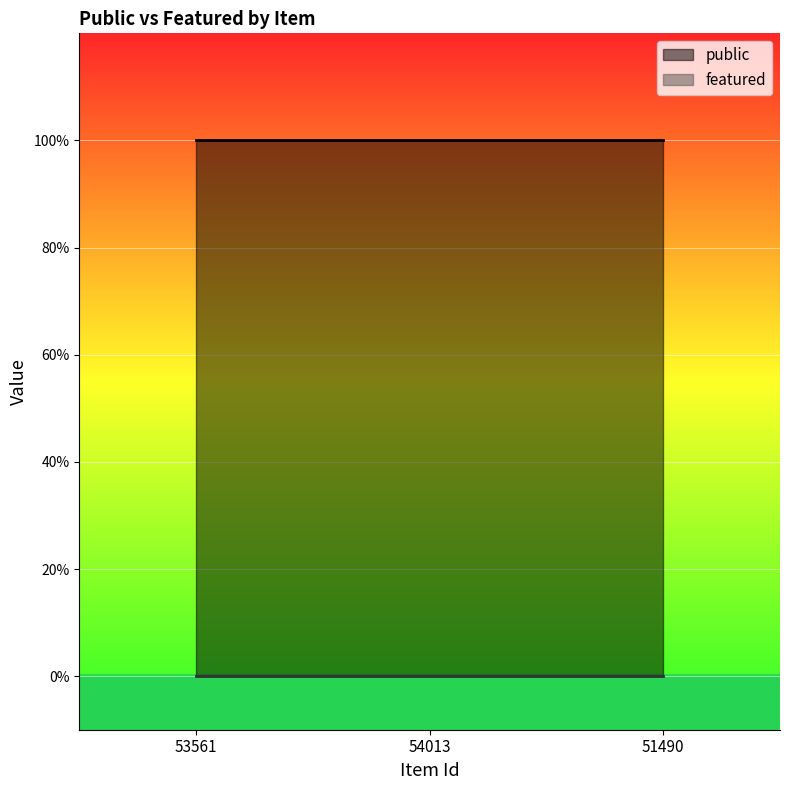

Reading left to right, list all the values displayed in this chart.

public: 1	1	1
featured: 0	0	0